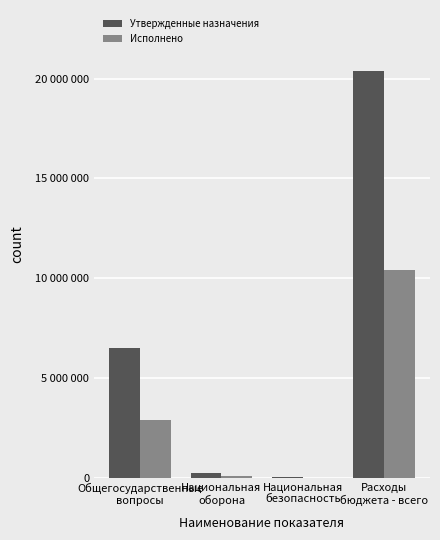

Does the chart contain stacked bars?

No